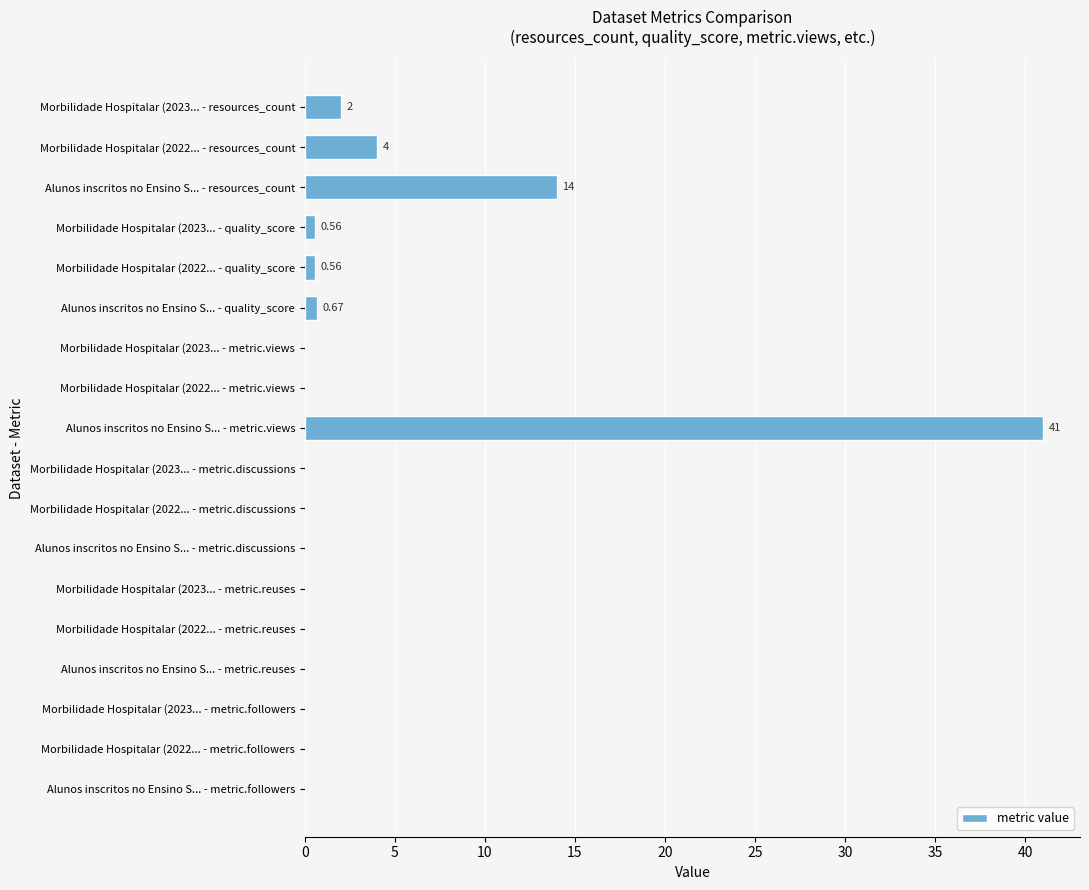

How many distinct data groups are displayed?

1